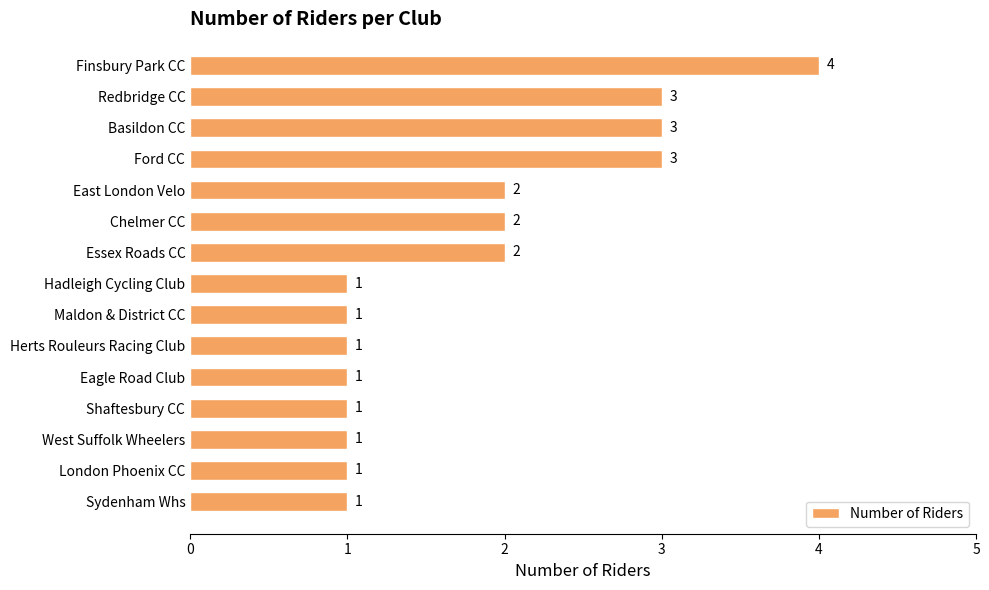

How many values are between 1 and 3?

14